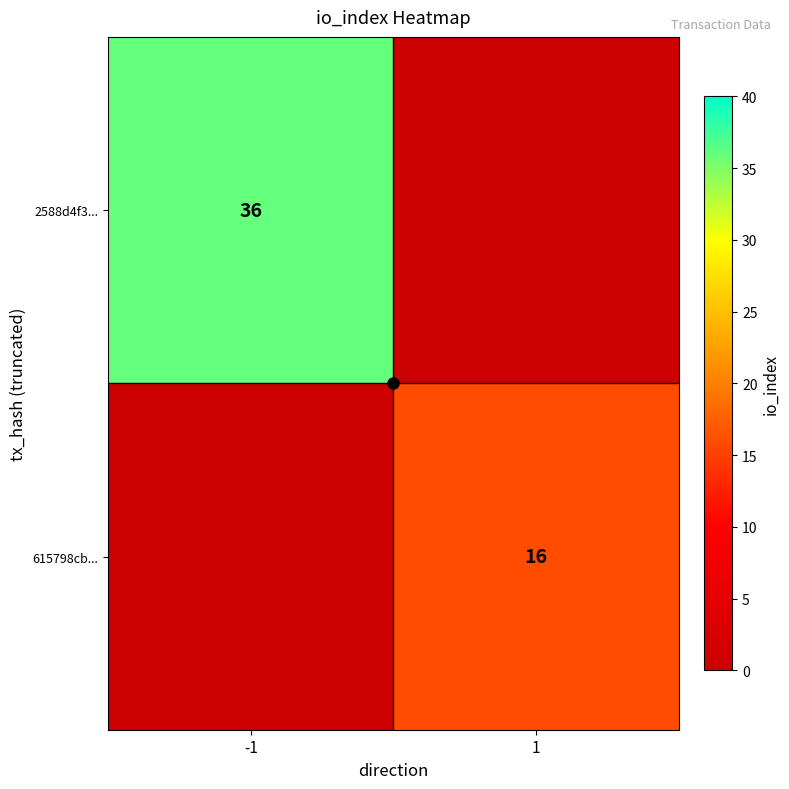

At how many categories does at least one series exceed 27?

1